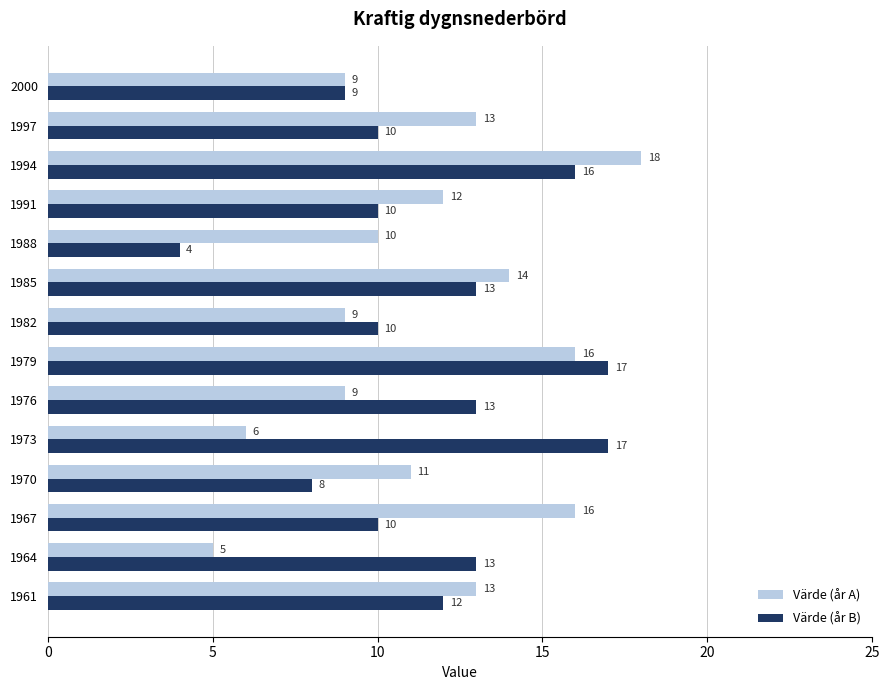

What is the smallest value displayed?

4